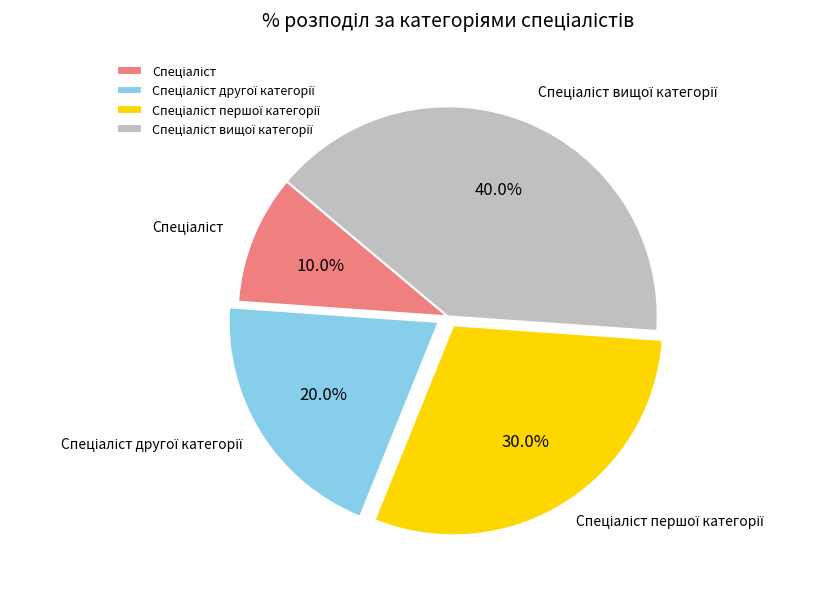

Is there any slice that represents more than half of the pie?

No